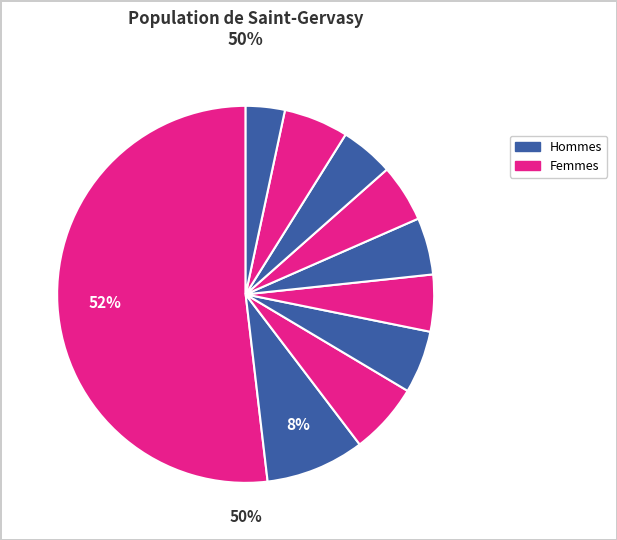

Is there any slice that represents more than half of the pie?

Yes